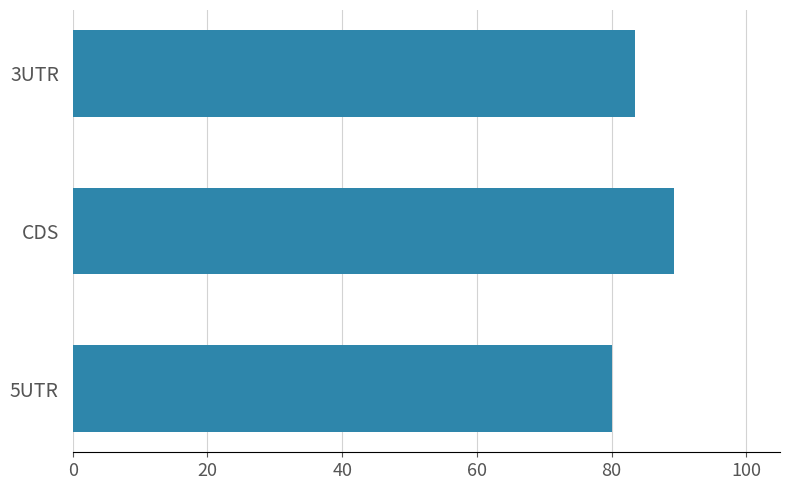

Read the value at 3UTR.

83.4